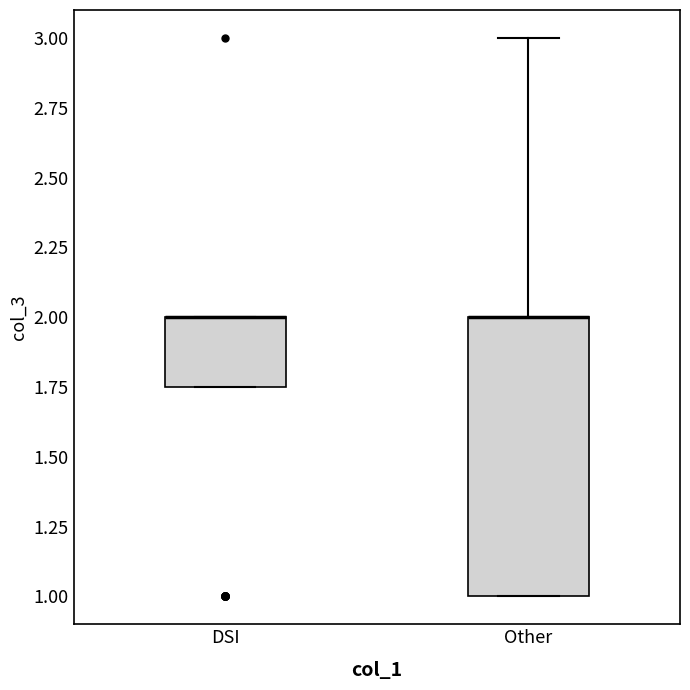

Where is the upper edge of the box for DSI on the y-axis? The values are not printed on the chart, so give them approximately, as read against the axis.

2.00